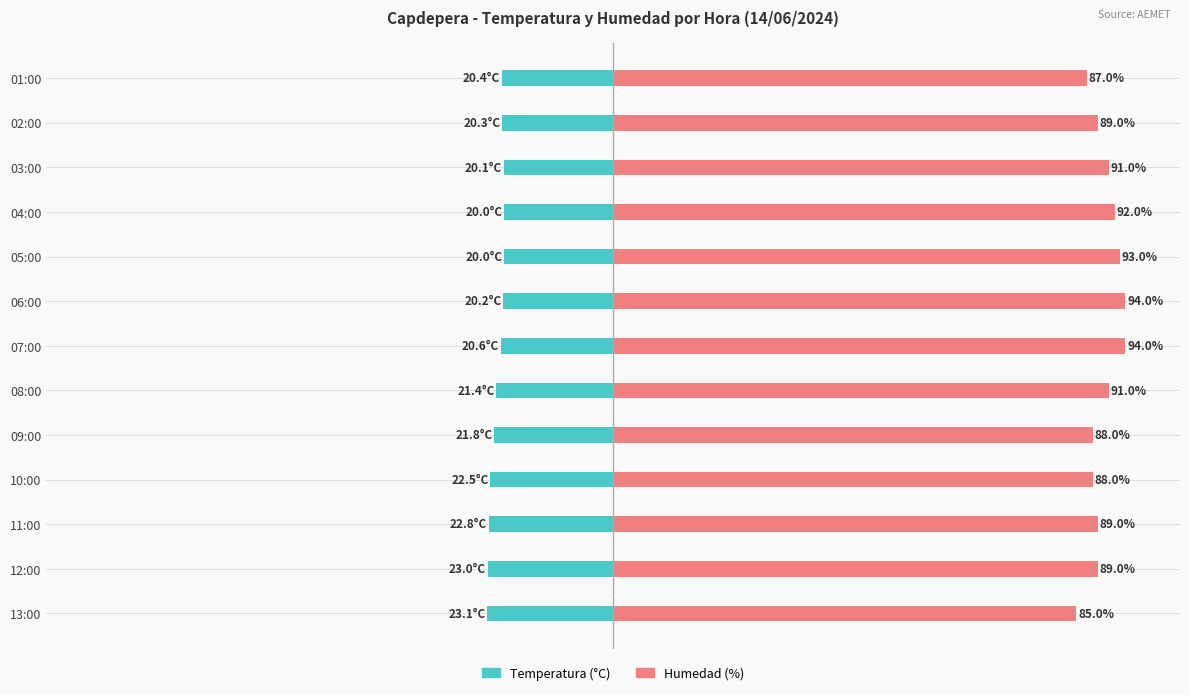

Reading left to right, extract all data points from this chart.

Temperatura (°C): -23.1	-23.0	-22.8	-22.5	-21.8	-21.4	-20.6	-20.2	-20.0	-20.0	-20.1	-20.3	-20.4
Humedad (%): 85.0	89.0	89.0	88.0	88.0	91.0	94.0	94.0	93.0	92.0	91.0	89.0	87.0